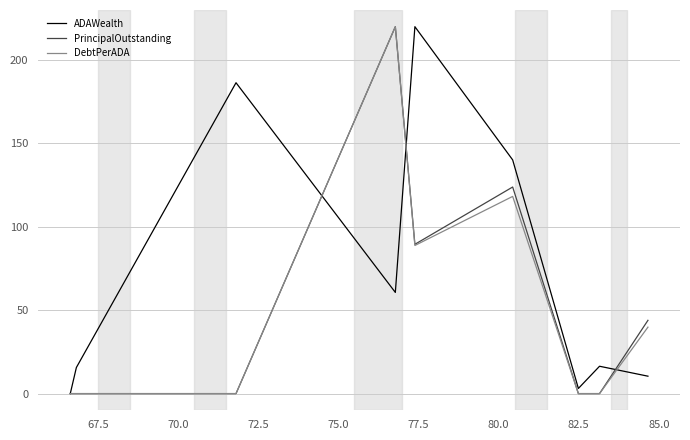

What is the maximum value shown in the chart?

220.0